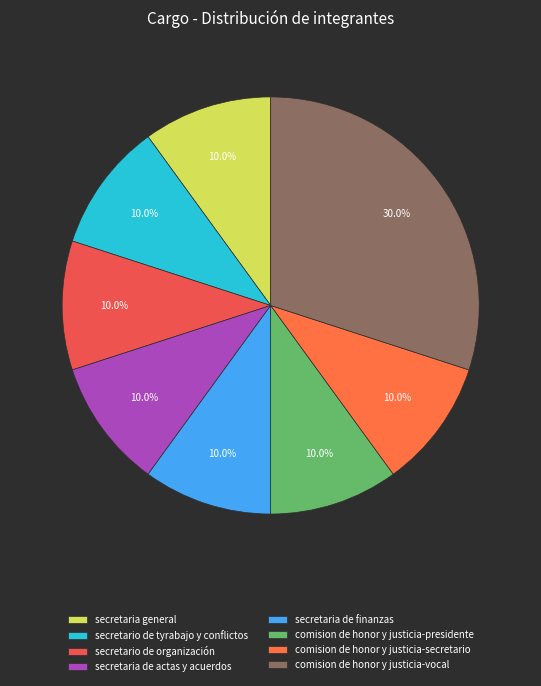

To the nearest percent, what portion does secretaria de finanzas represent?

10%